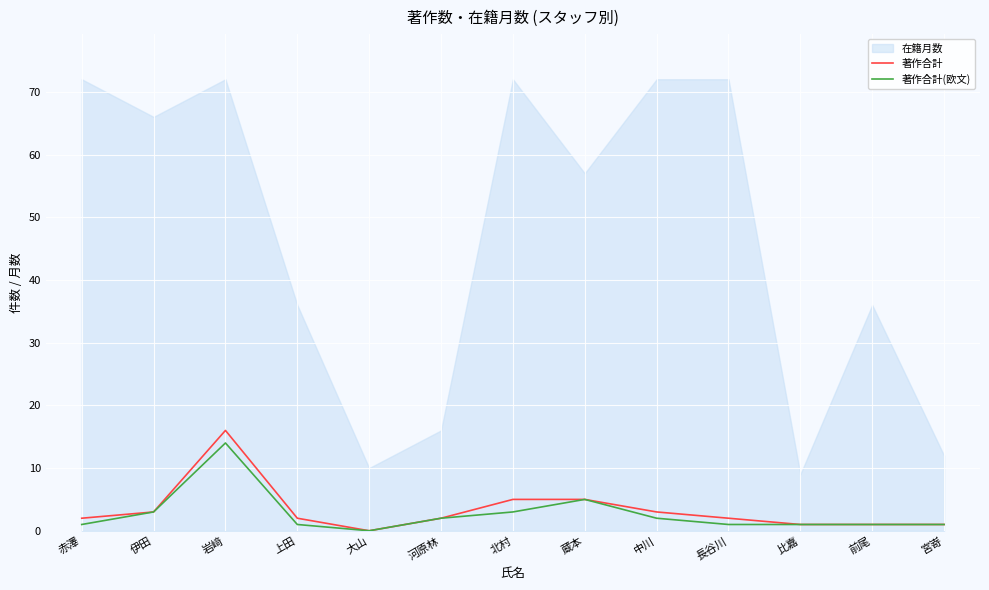

The value of 著作合計(欧文) at 長谷川 is 1. True or false?

True